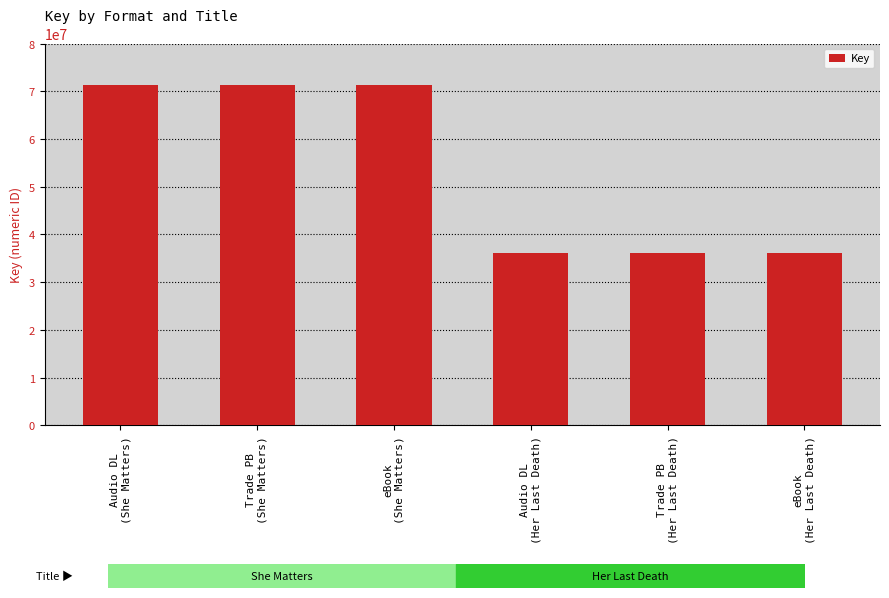

Reading right to left, transcribe all the data shown in this chart.

eBook
(Her Last Death)=36139133	Trade PB
(Her Last Death)=36139133	Audio DL
(Her Last Death)=36139133	eBook
(She Matters)=71321558	Trade PB
(She Matters)=71321558	Audio DL
(She Matters)=71321558